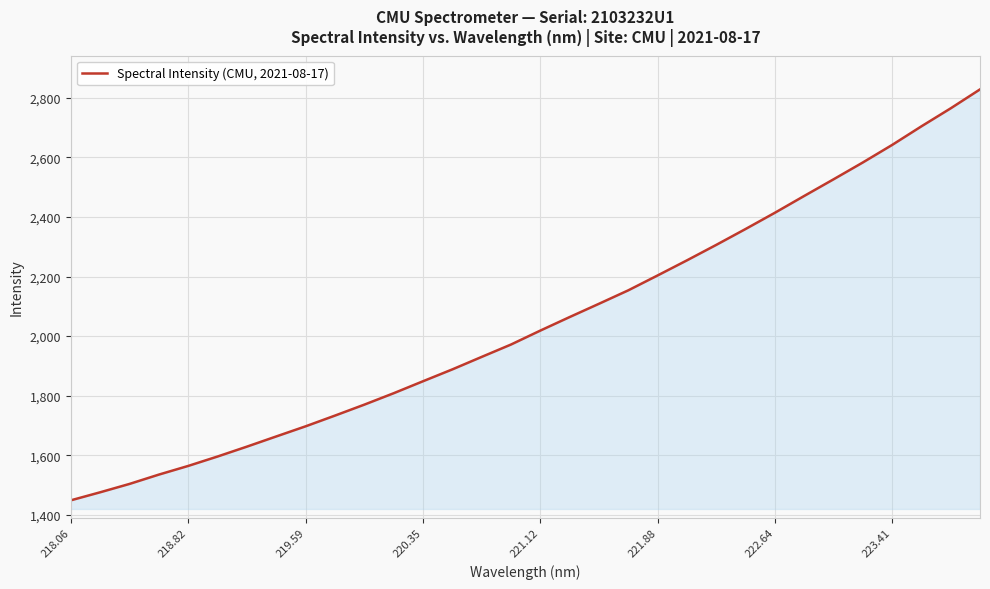

What is the difference between the maximum and minimum values?

1379.7